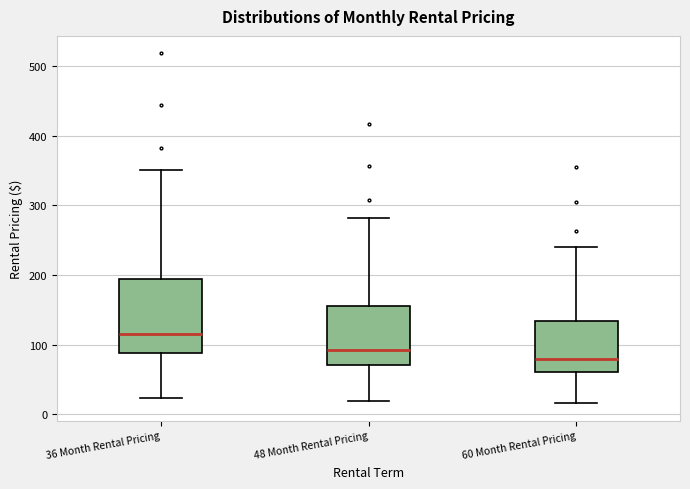

Reading left to right, read every box against the y-axis: the position of its median line, the range the box covers, and the ends of its whiskers. The values are not printed on the chart, so give them approximately, as read against the axis.

36 Month Rental Pricing: median 120, box 90 to 190, whiskers 20 to 350
48 Month Rental Pricing: median 90, box 70 to 160, whiskers 20 to 280
60 Month Rental Pricing: median 80, box 60 to 130, whiskers 20 to 240